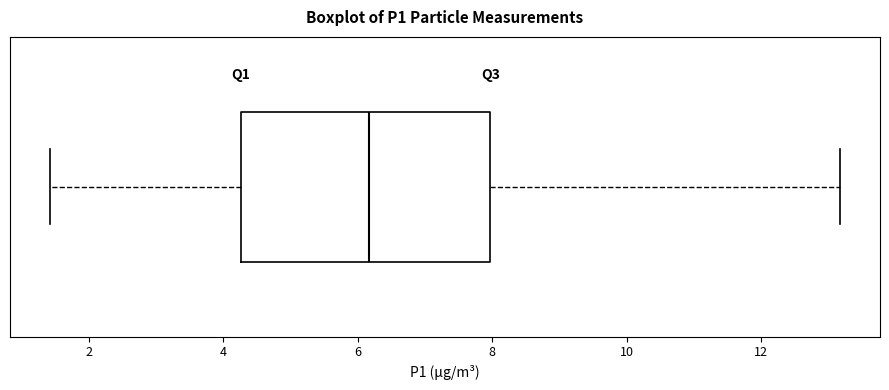

Transcribe this box plot: give where the median line is, the range the box spans, and where the two whiskers end, as read against the x-axis. The values are not printed on the chart, so give them approximately, as read against the axis.

median 6.2, box 4.2 to 8.0, whiskers 1.4 to 13.2